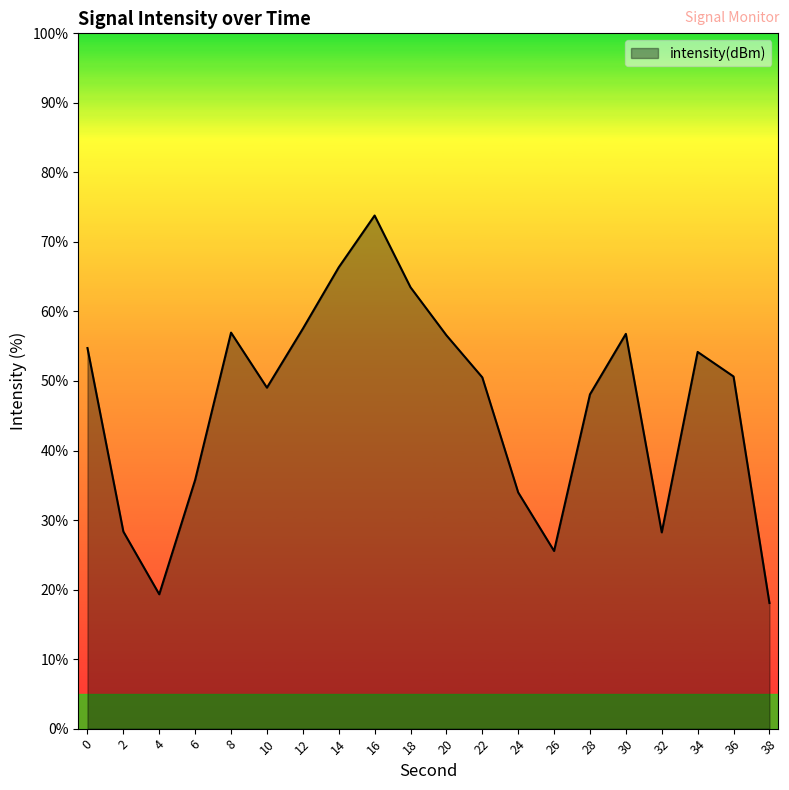

What value does the data have at 22?

50.5